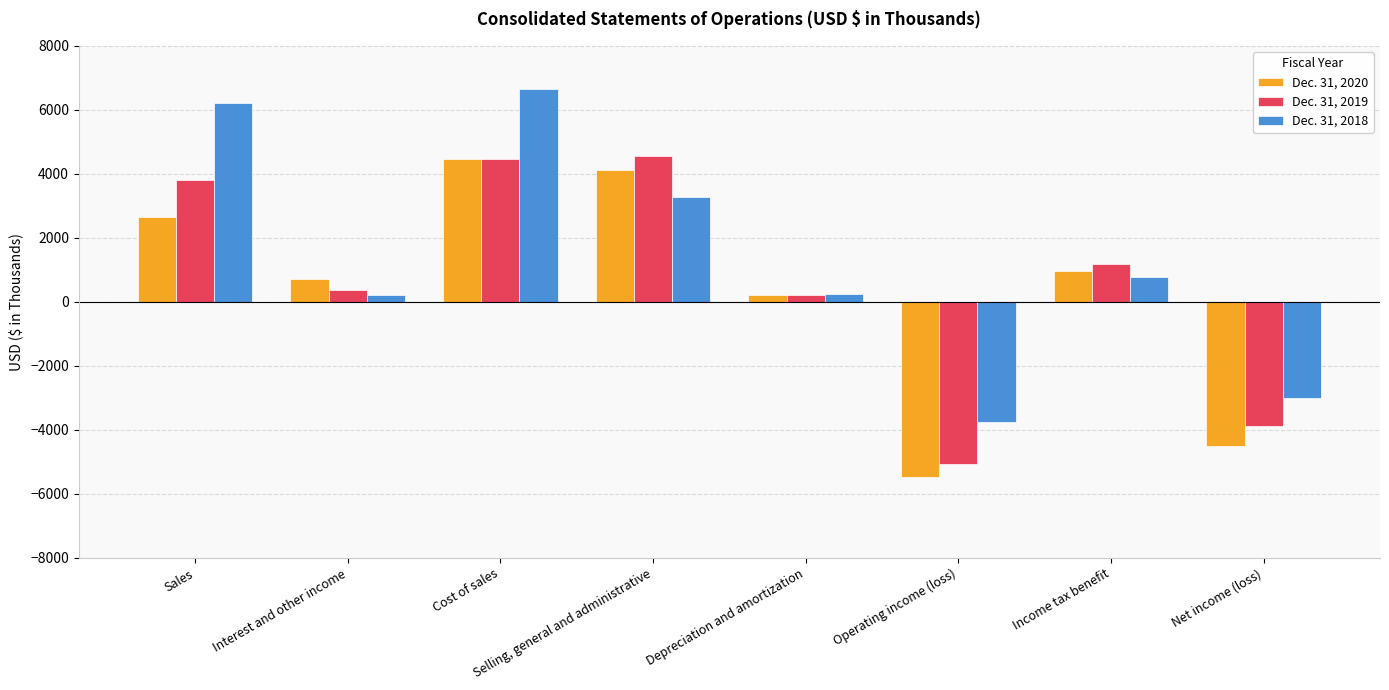

What is the value of the Dec. 31, 2020 bar at the 7th from the left?

959